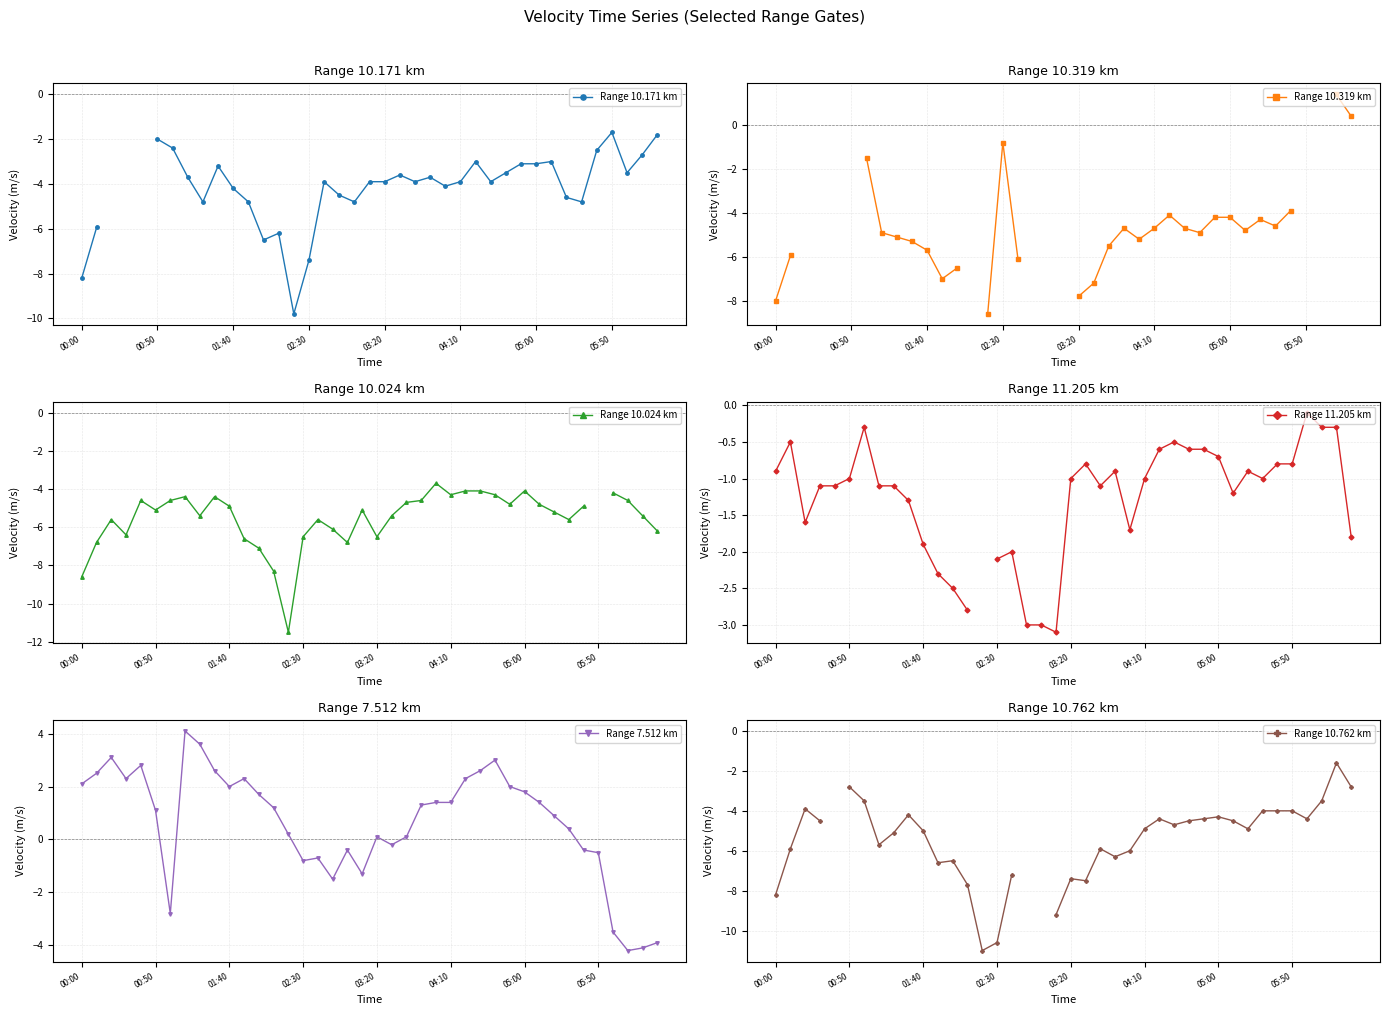

How many values in the Range 7.512 km series exceed 1?

22